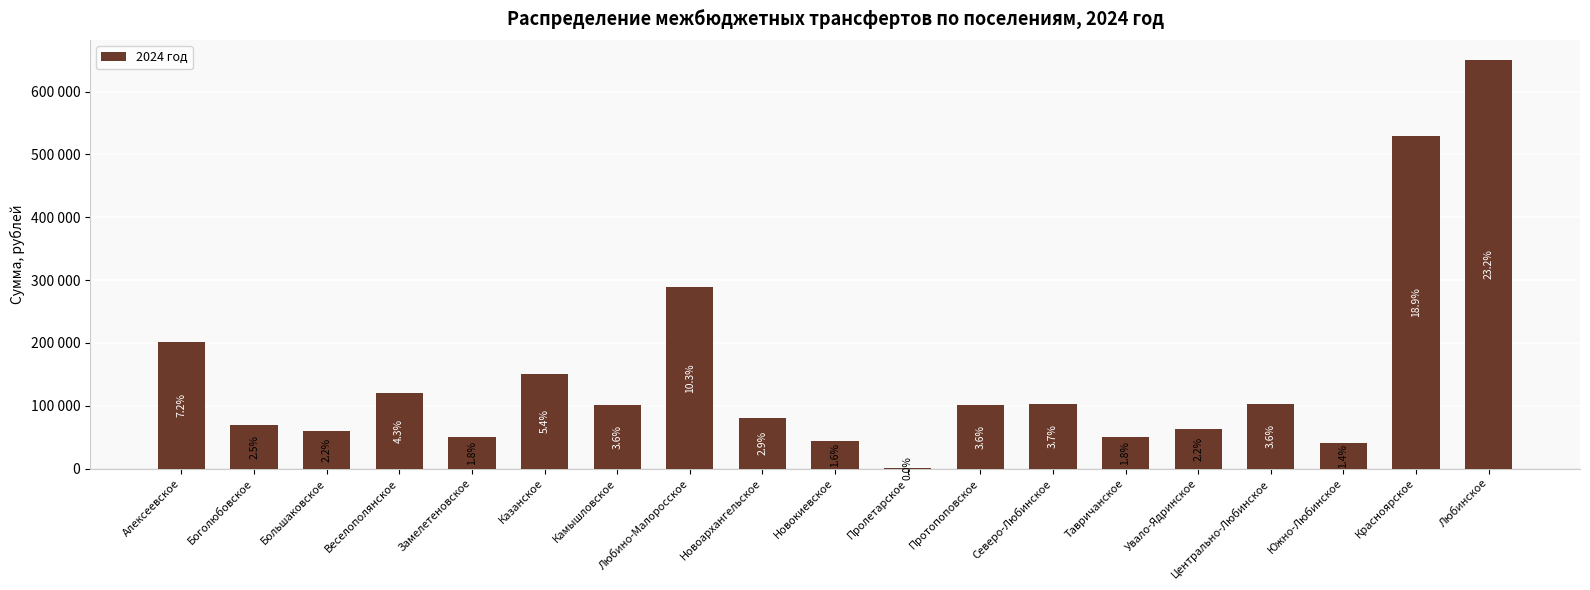

How many series are shown in this chart?

1